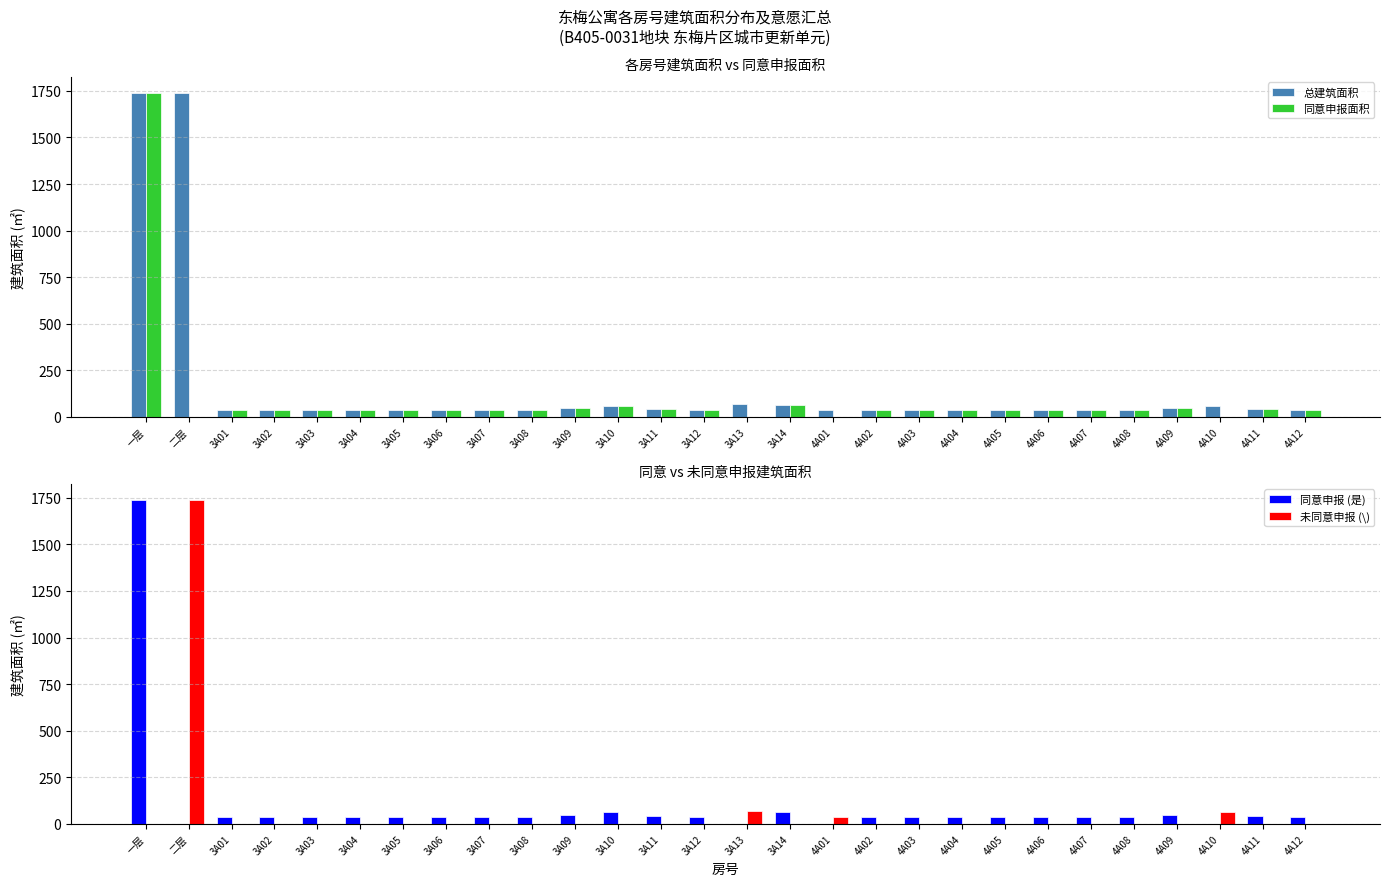

What is the total value across all series at 二层?

3476.1